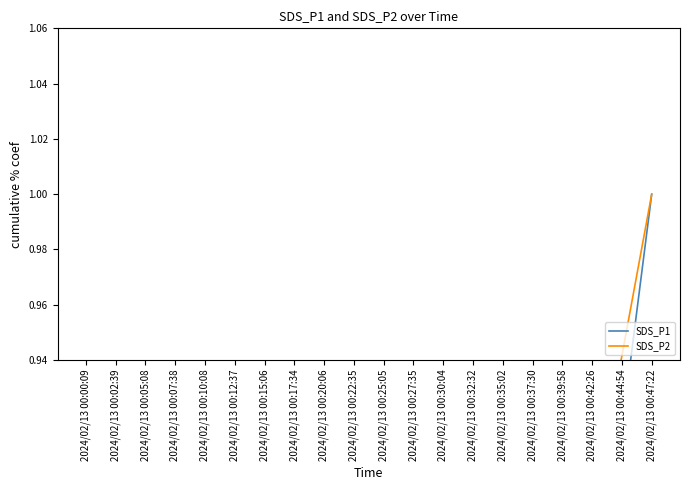

Reading left to right, extract all data points from this chart.

SDS_P1: 0.0	0.1	0.1	0.2	0.2	0.3	0.3	0.4	0.4	0.5	0.5	0.6	0.6	0.7	0.7	0.8	0.8	0.9	0.9	1.0
SDS_P2: 0.0	0.1	0.1	0.2	0.2	0.3	0.3	0.4	0.4	0.5	0.5	0.6	0.6	0.7	0.7	0.8	0.8	0.9	0.9	1.0